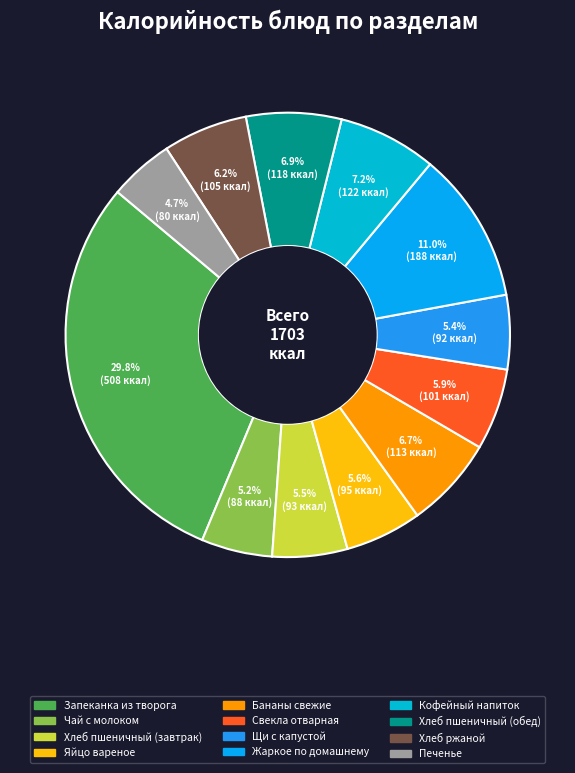

Rank the categories by value from lowest to highest.

Печенье, Чай с молоком, Щи с капустой, Хлеб пшеничный (завтрак), Яйцо вареное, Свекла отварная, Хлеб ржаной, Бананы свежие, Хлеб пшеничный (обед), Кофейный напиток, Жаркое по домашнему, Запеканка из творога